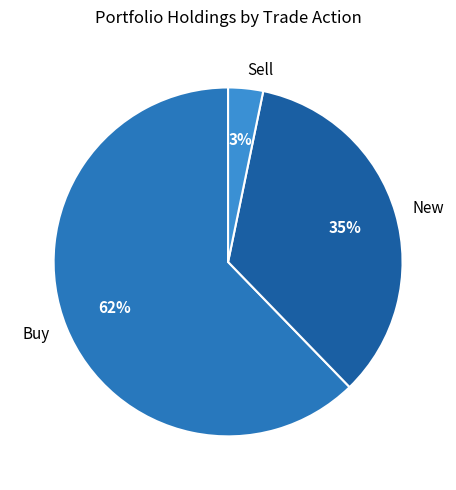

Count the number of slices in the pie.

3